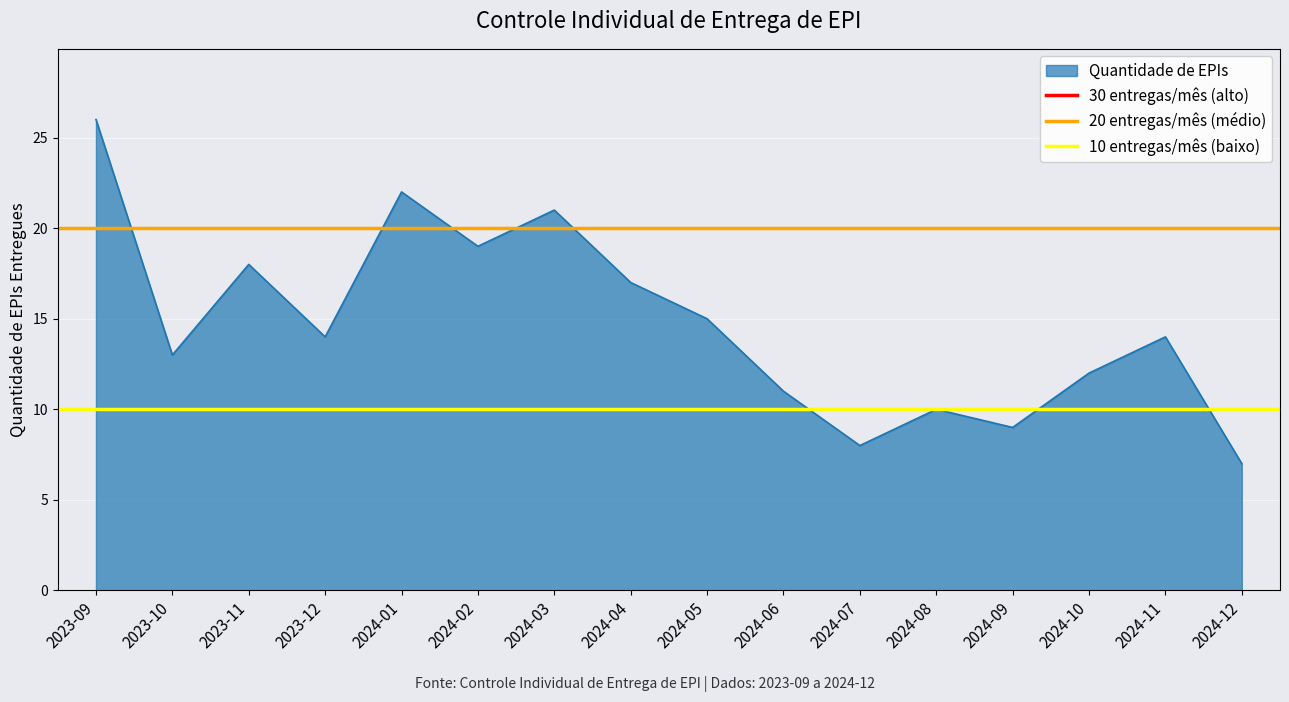

True or false: Quantidade de EPIs has a value of 5 at 2023-10.

False